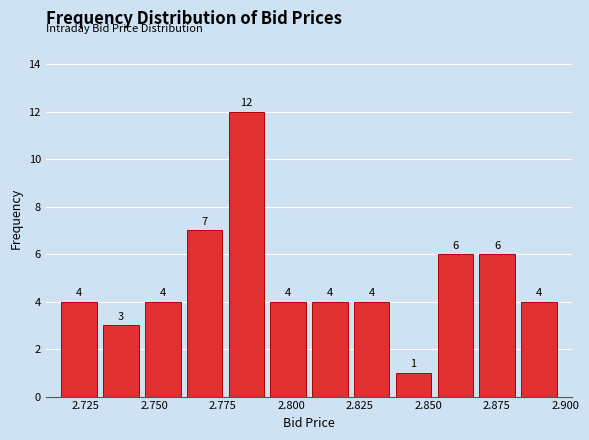

Read against the x-axis, roughly where is the centre of the tallest bar?

2.785